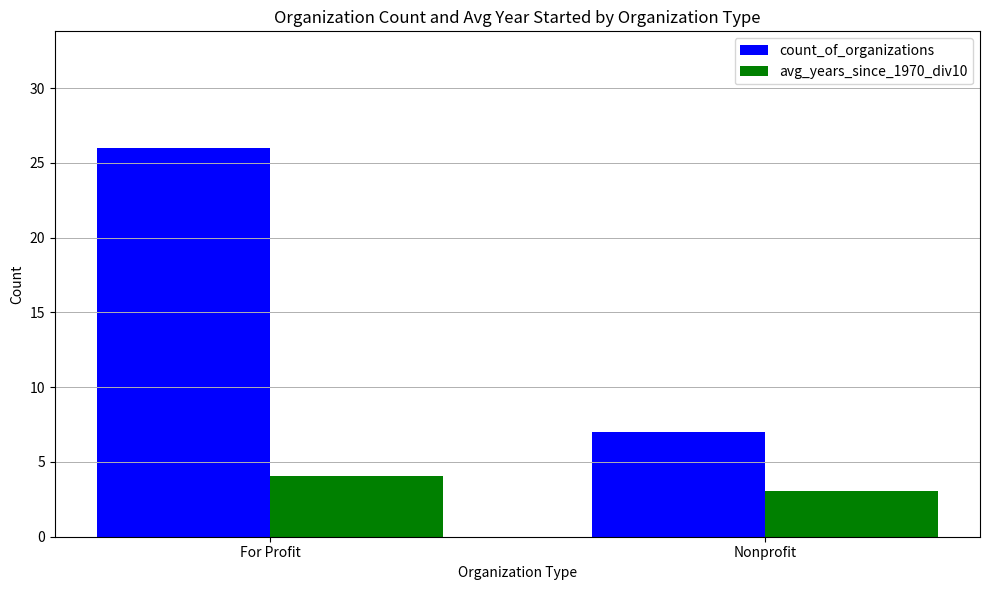

At which label does count_of_organizations reach its minimum?

Nonprofit